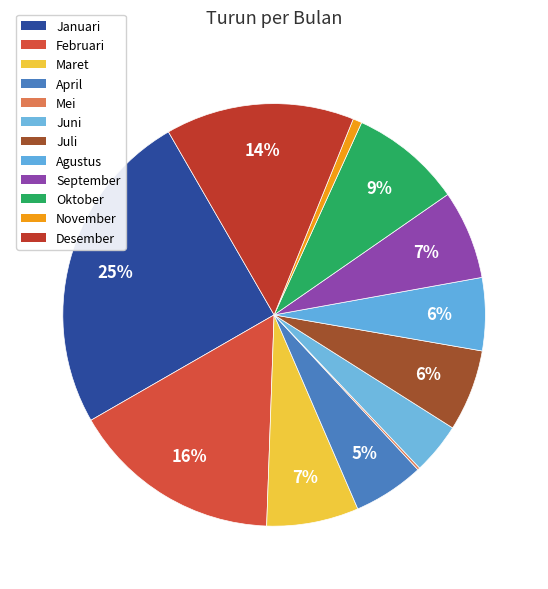

Is it true that Agustus is 6% of the pie?

True